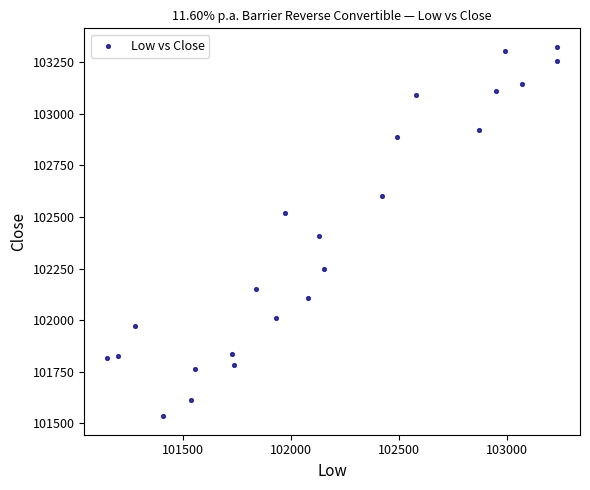

What is the range of X values (max minus min)?

2090